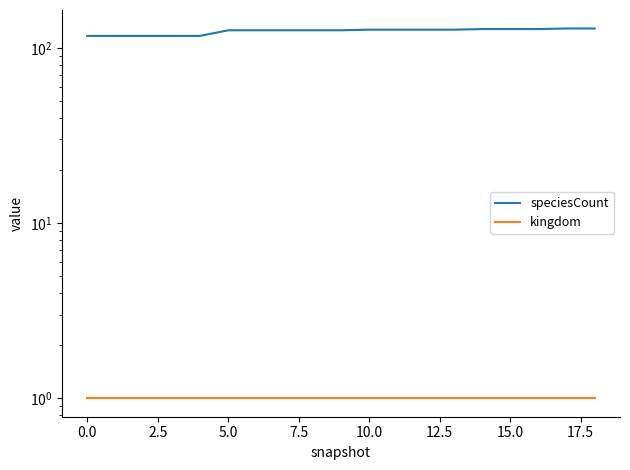

True or false: kingdom and speciesCount cross at least once.

False